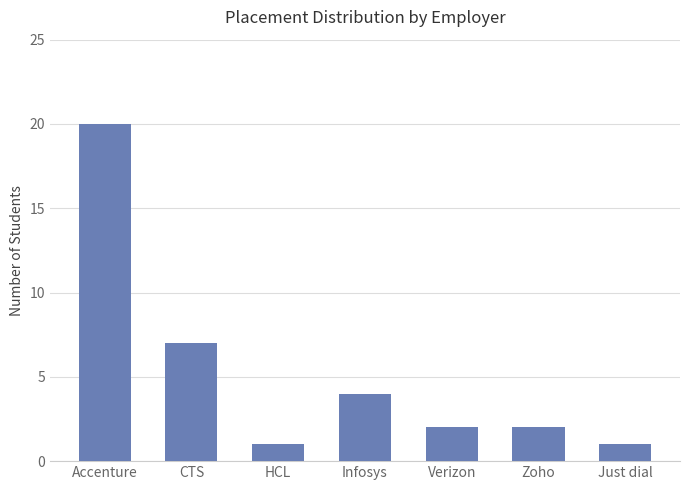

The value at Accenture is 20. True or false?

True